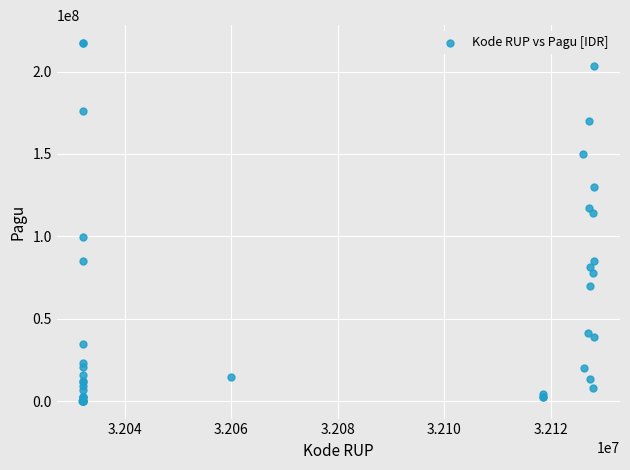

What Y value in the scatter plot is closest to 108830000?

114296000